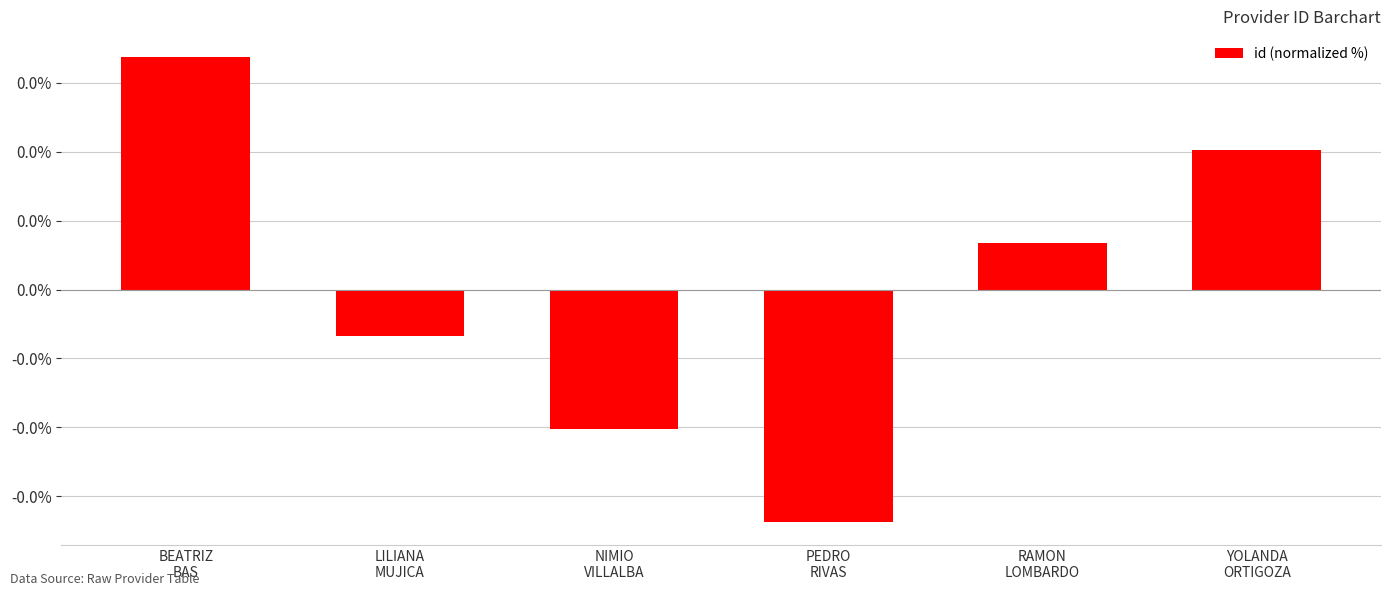

Are the bars horizontal?

No